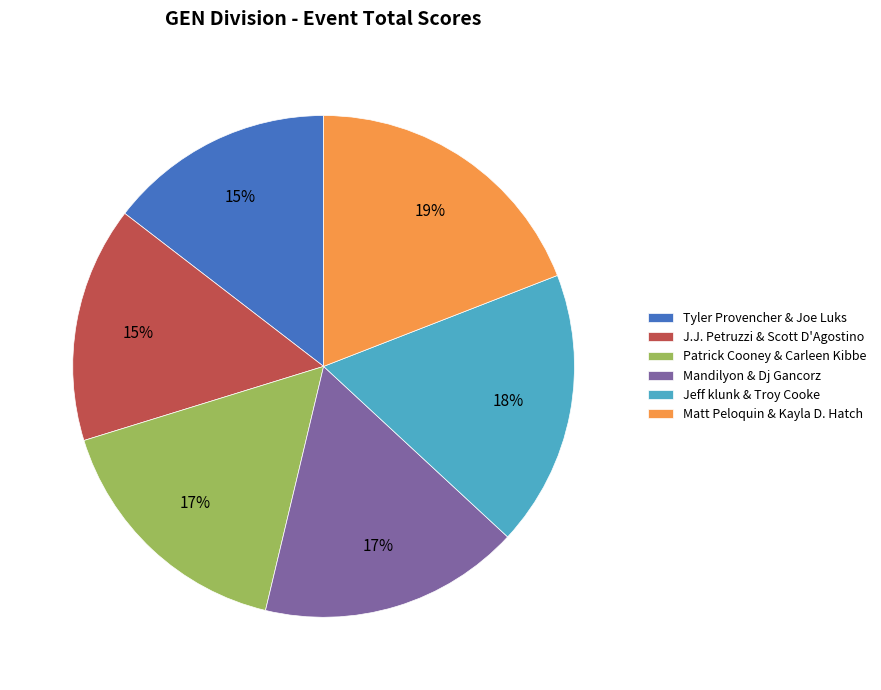

How many segments does this pie chart have?

6